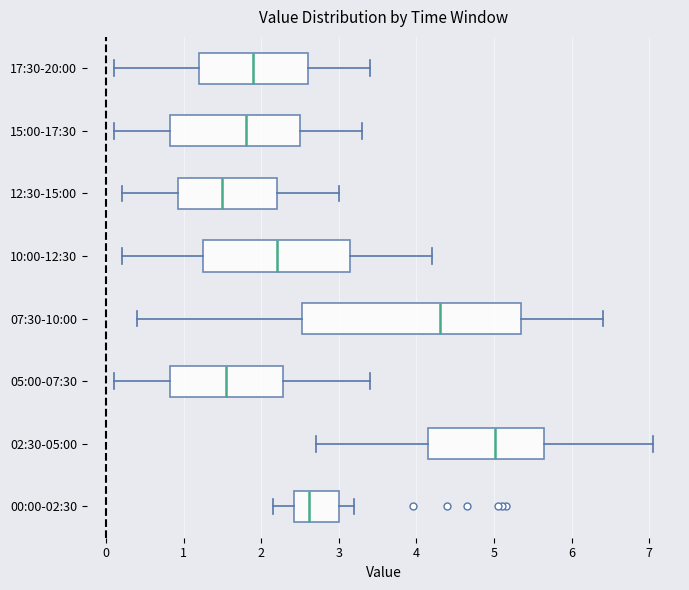

Where does the median line of the box for 07:30-10:00 sit on the x-axis? The values are not printed on the chart, so give them approximately, as read against the axis.

4.3